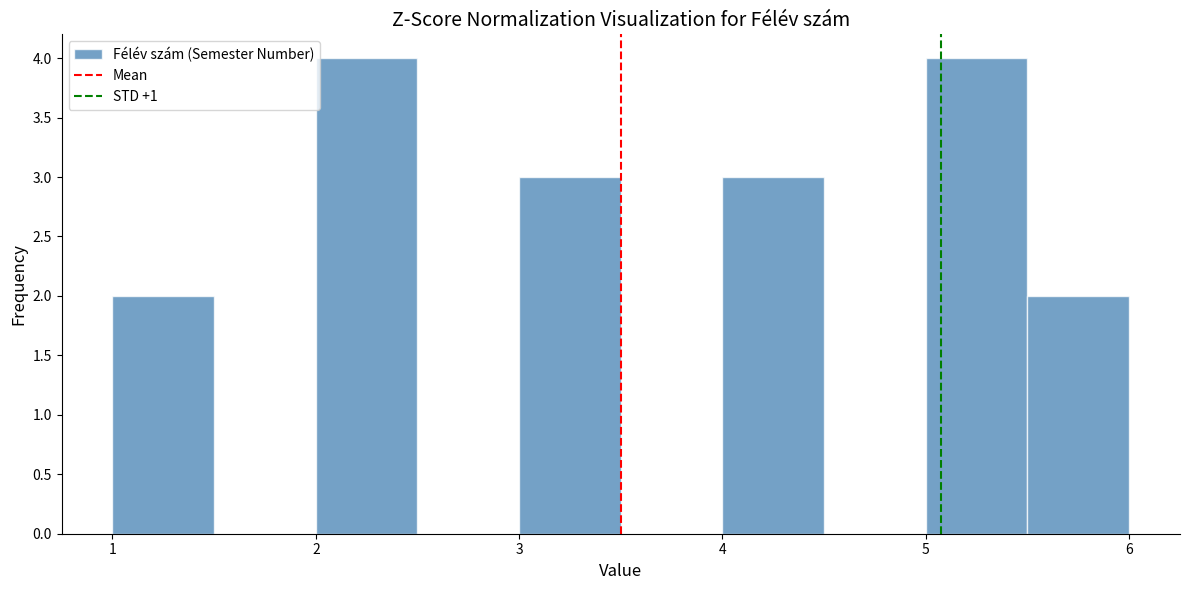

Reading left to right, transcribe this chart: for each bar, give the range it covers on the x-axis and its height. The values are not printed on the chart, so give them approximately, as read against the axis.

1.0 to 1.5: 2
1.5 to 2.0: 0
2.0 to 2.5: 4
2.5 to 3.0: 0
3.0 to 3.5: 3
3.5 to 4.0: 0
4.0 to 4.5: 3
4.5 to 5.0: 0
5.0 to 5.5: 4
5.5 to 6.0: 2